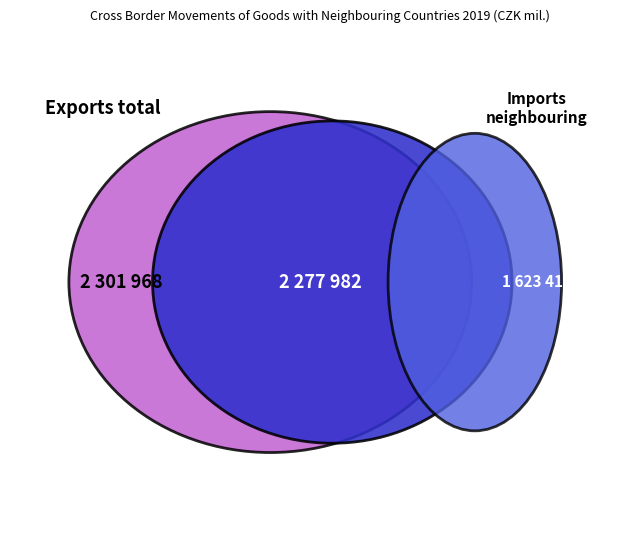

To the nearest percent, what is the difference between the largest and smallest slice percentages?

35%